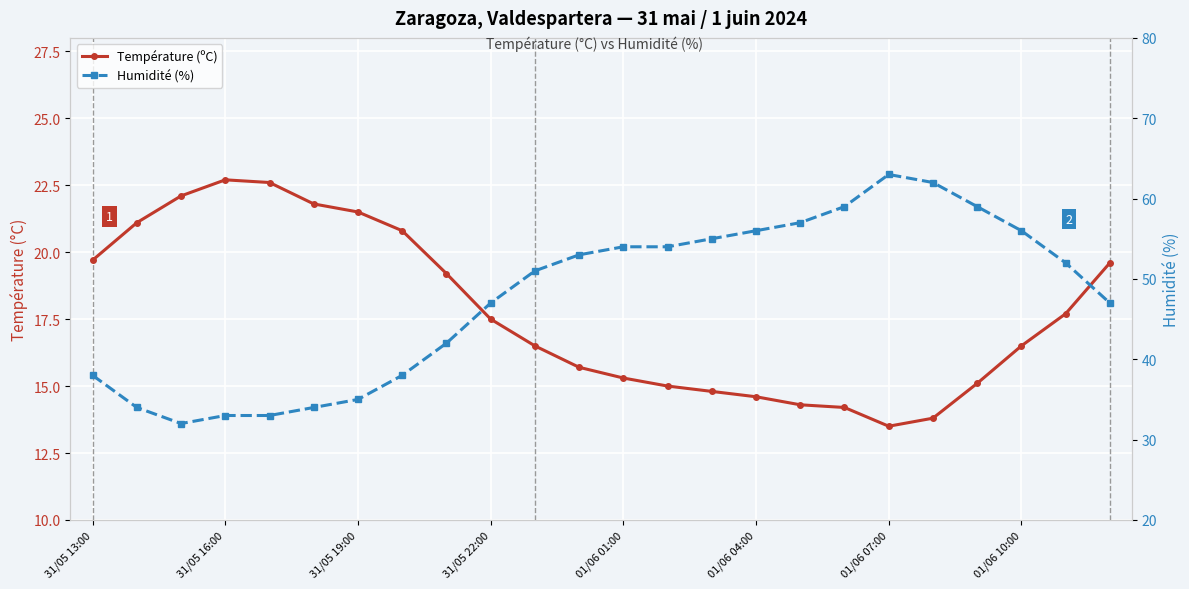

Which series has the largest total across all categories?

Humidité (%)